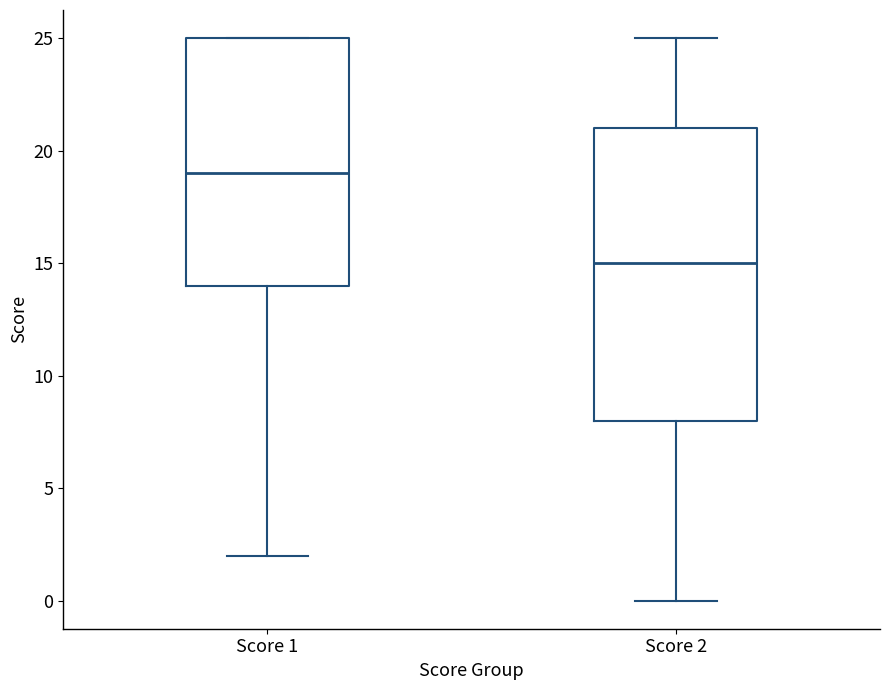

Comparing the boxes themselves (not the whiskers), which one is the tallest?

Score 2